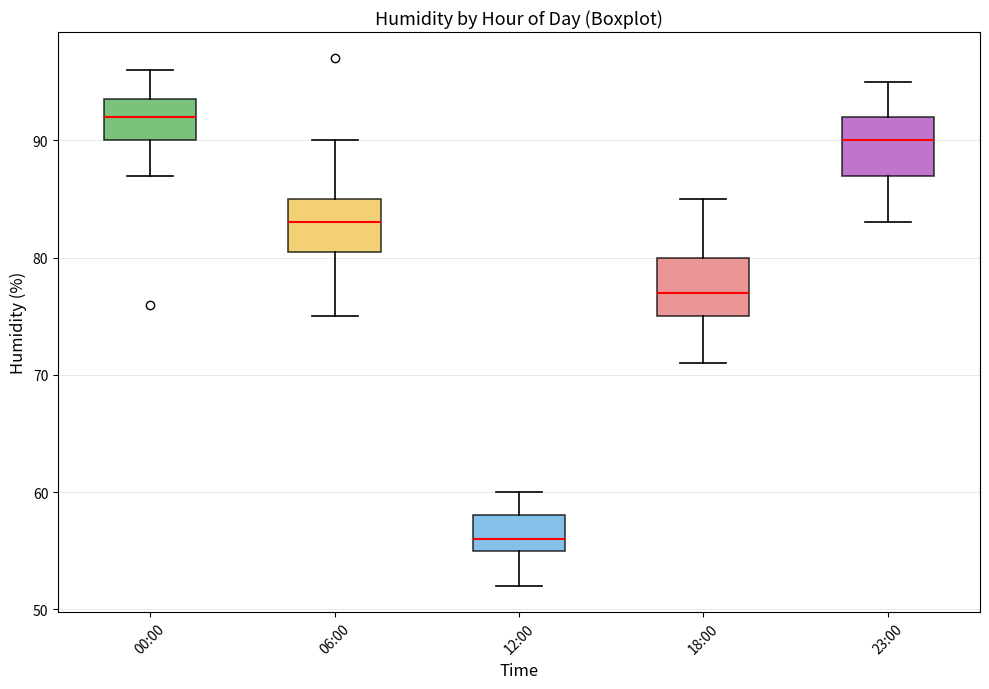

Reading left to right, read every box against the y-axis: the position of its median line, the range the box covers, and the ends of its whiskers. The values are not printed on the chart, so give them approximately, as read against the axis.

00:00: median 92, box 90 to 94, whiskers 87 to 96
06:00: median 83, box 81 to 85, whiskers 75 to 90
12:00: median 56, box 55 to 58, whiskers 52 to 60
18:00: median 77, box 75 to 80, whiskers 71 to 85
23:00: median 90, box 87 to 92, whiskers 83 to 95